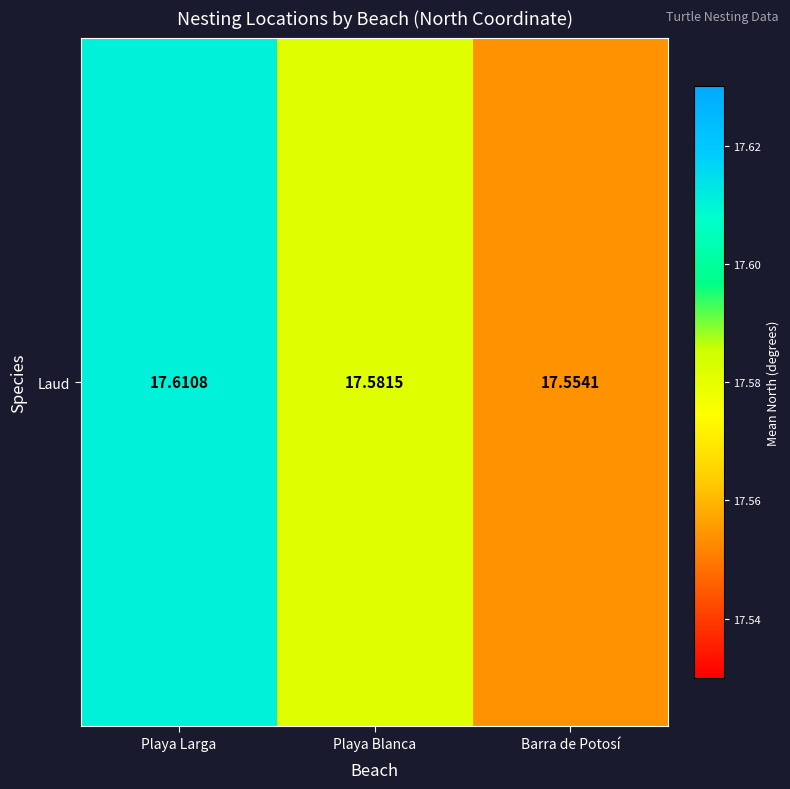

How many values are between 17 and 18?

3